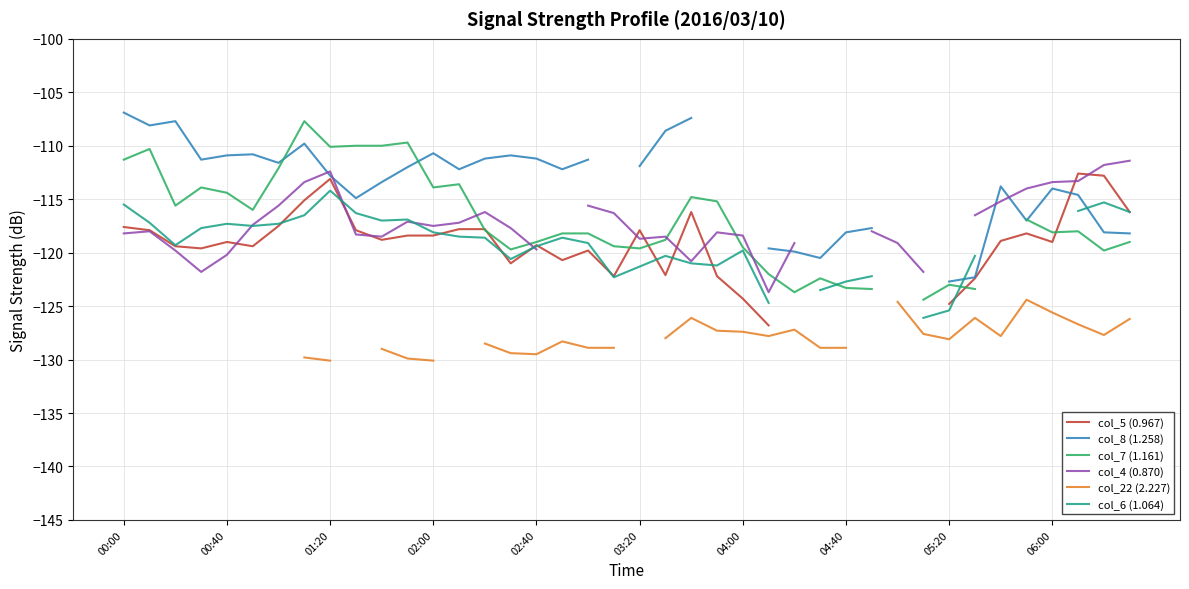

Which series has the widest spread of values?

col_7 (1.161)